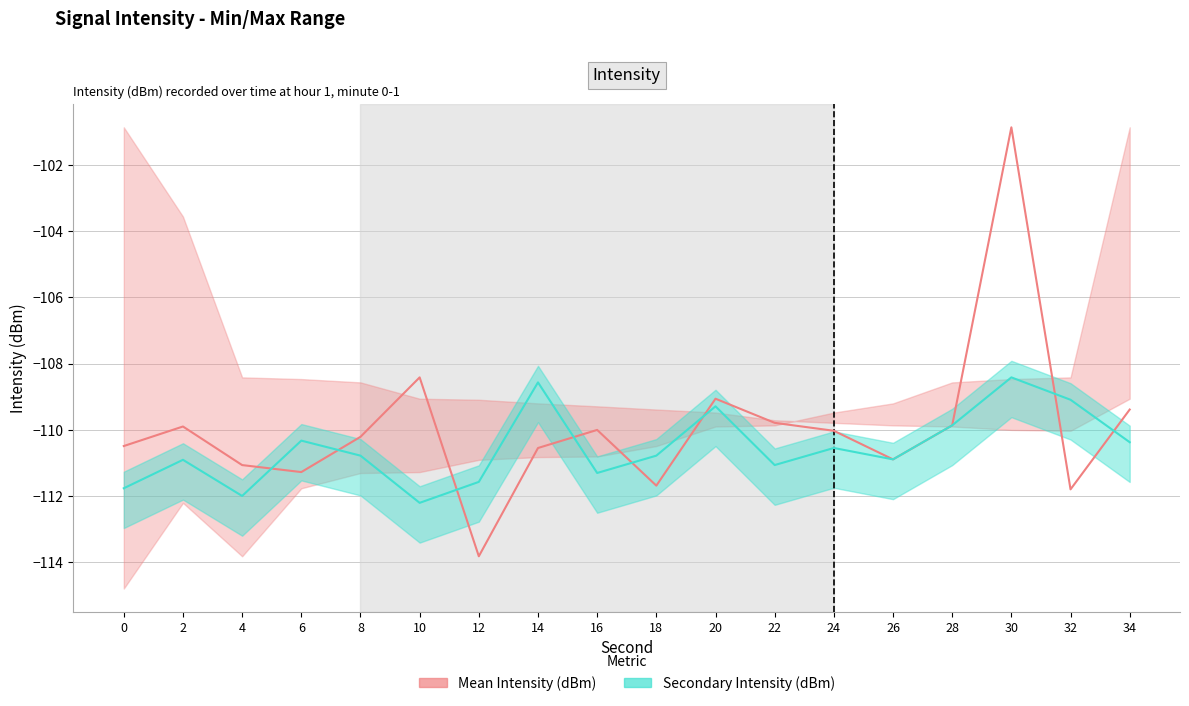

Is it true that Secondary intensity equals -110.9 at 26?

True